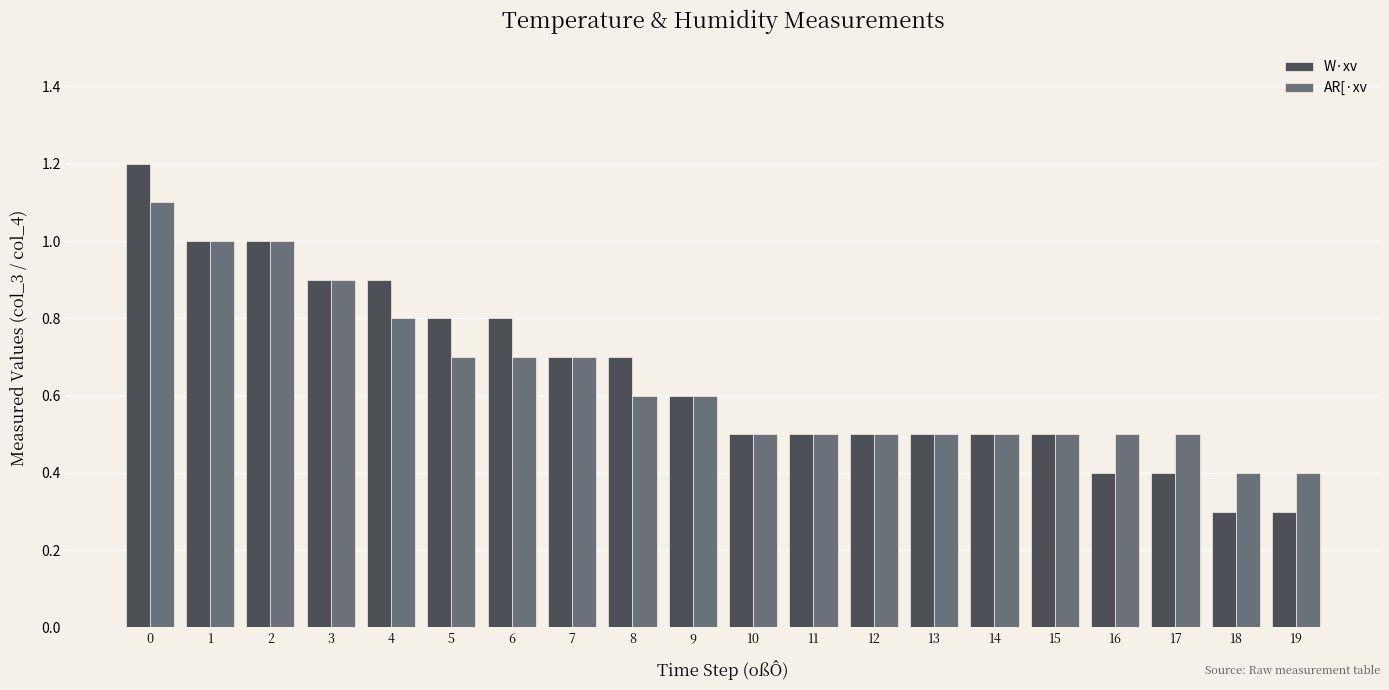

At how many categories does at least one series exceed 0?

20